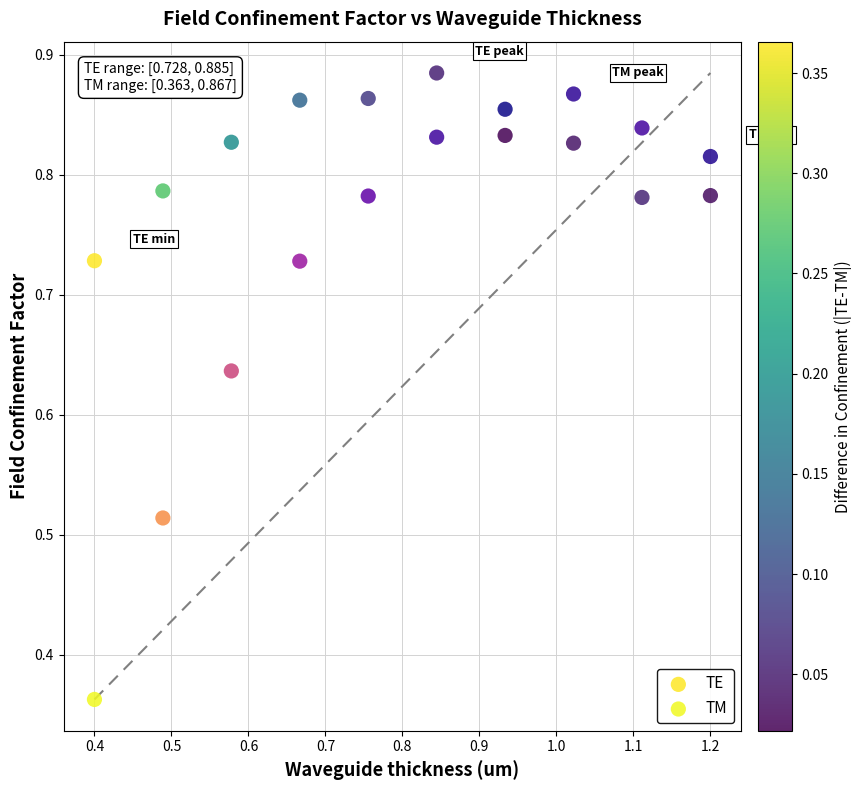

Which series reaches the minimum Y coordinate?

TM